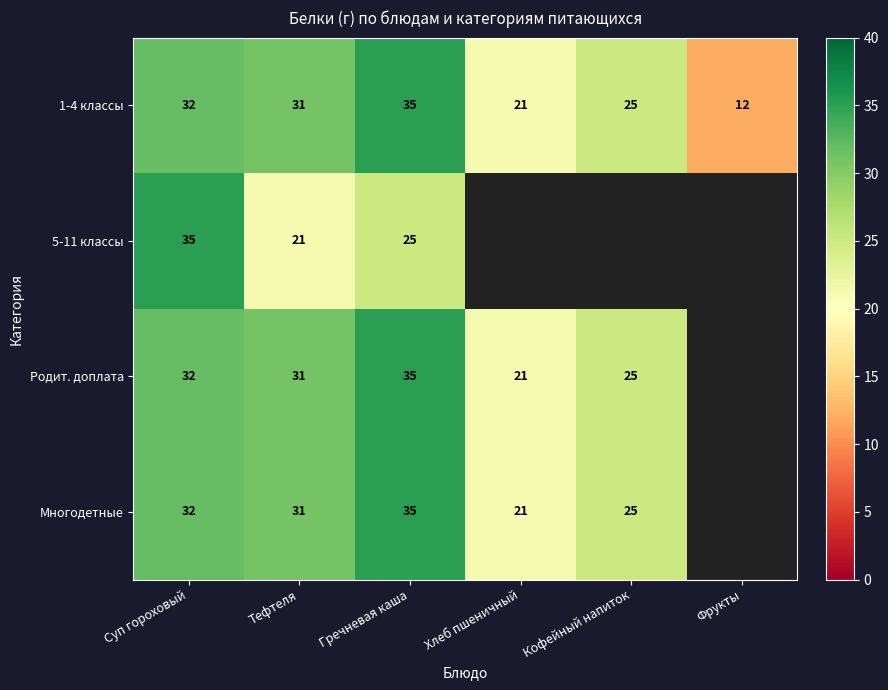

Which series changed the most between Суп гороховый and Гречневая каша?

5-11 классы